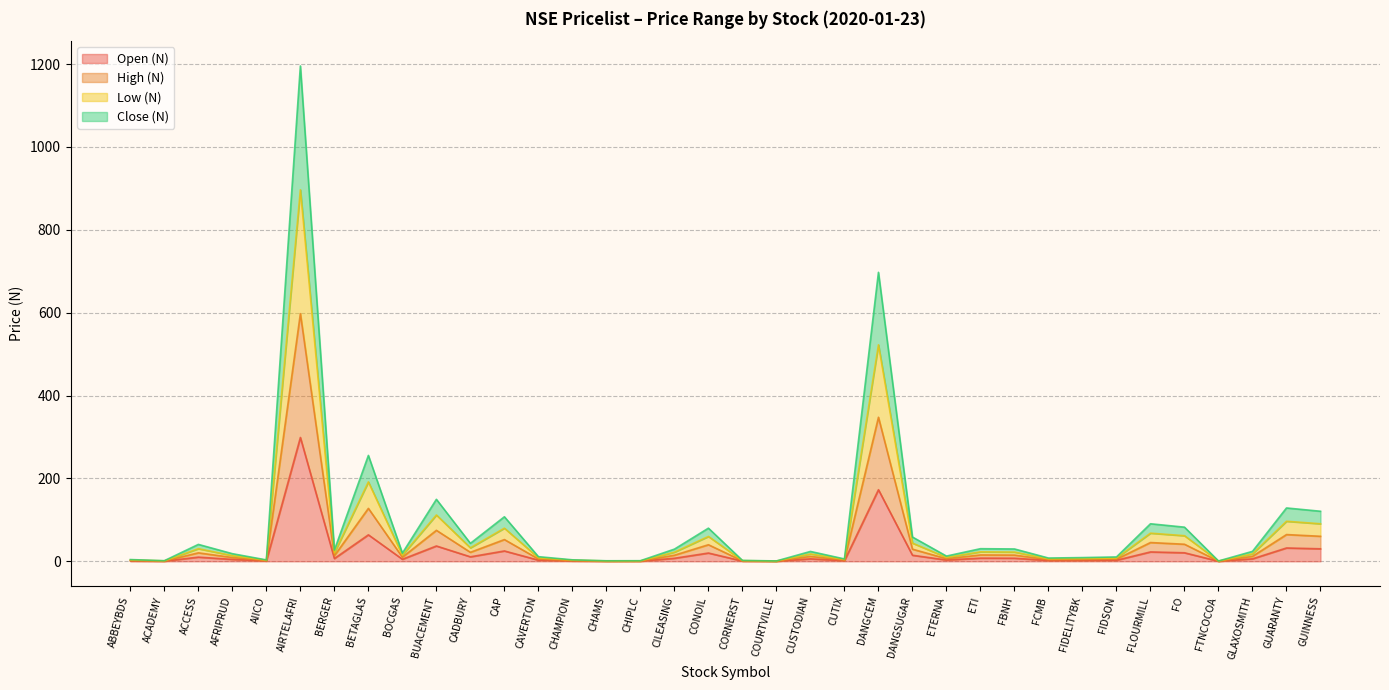

Which category has the highest value in the Open (N) series?

AIRTELAFRI